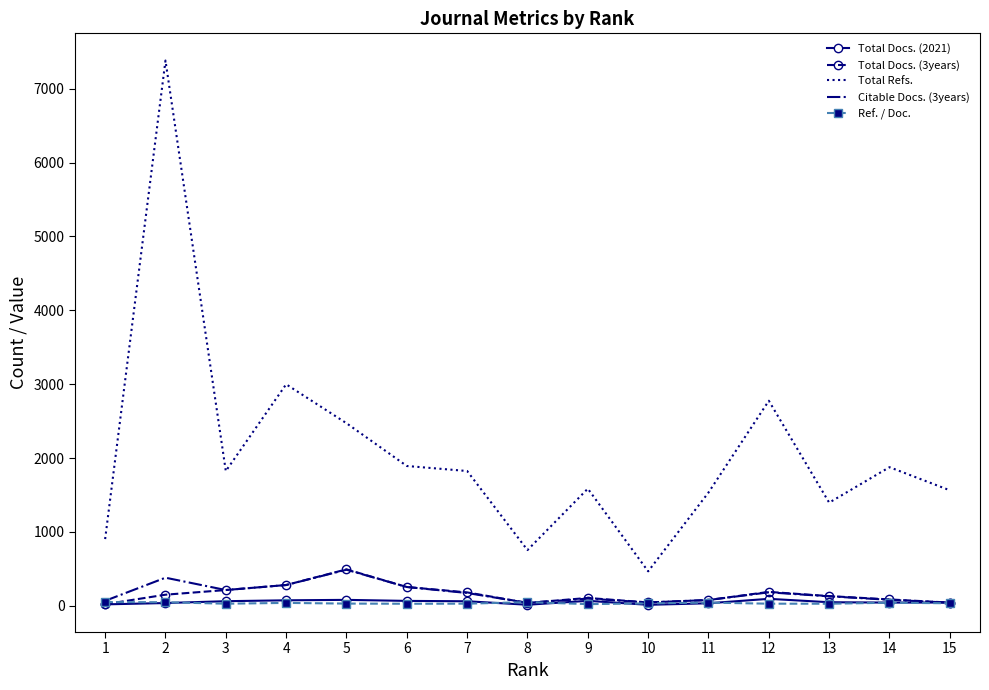

The value of Total Refs. at 6 is 2811.4. True or false?

False